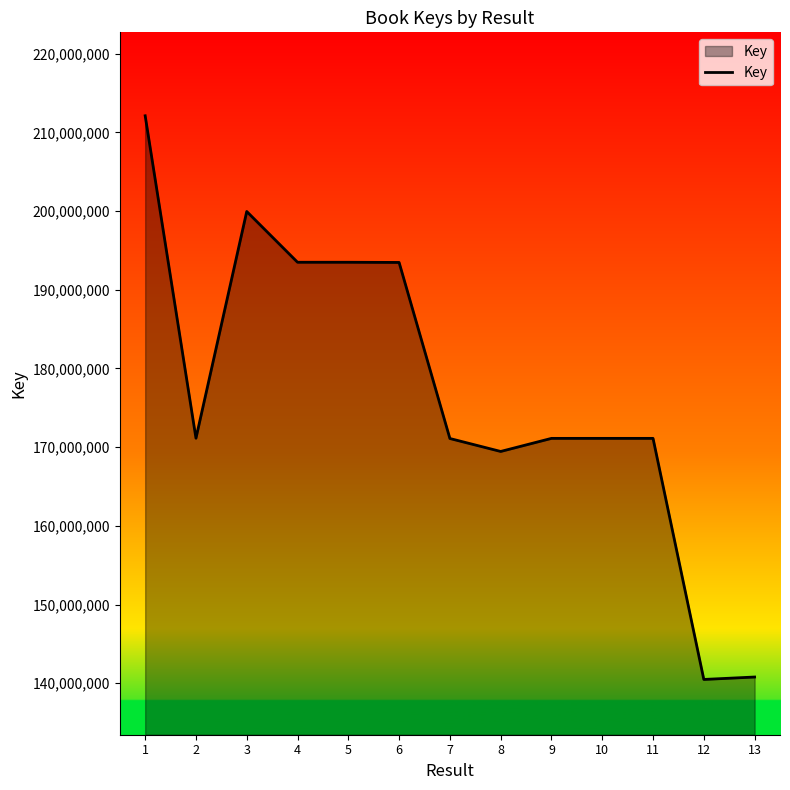

What is the maximum value shown in the chart?

212116802